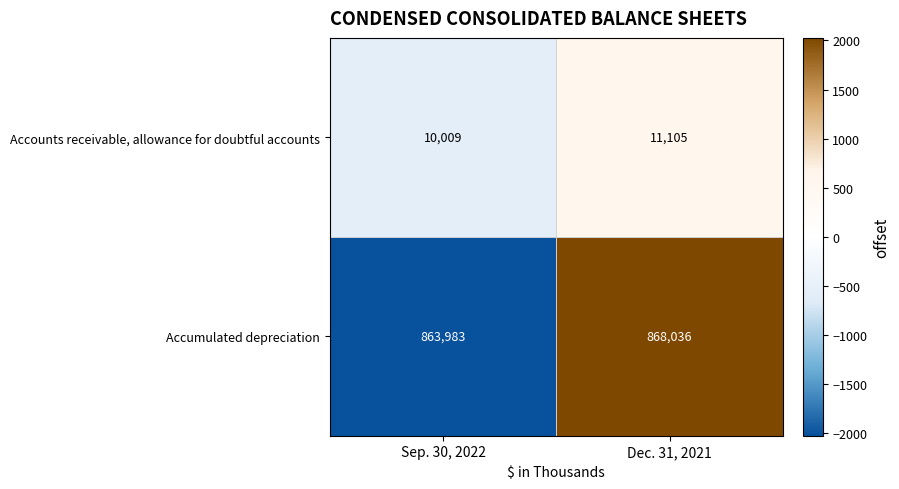

At which label does Accounts receivable, allowance for doubtful accounts reach its minimum?

Sep. 30, 2022